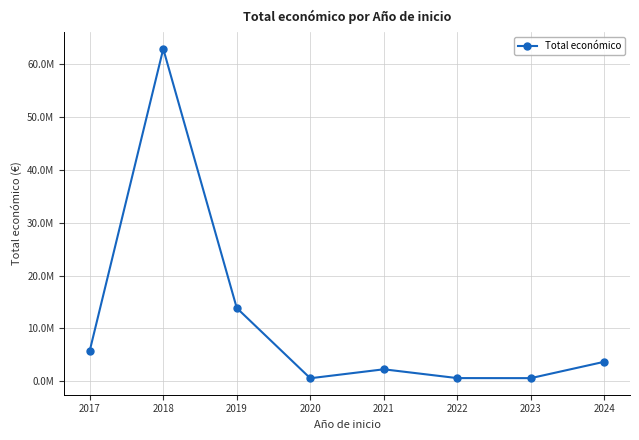

What is the average value?

11288884